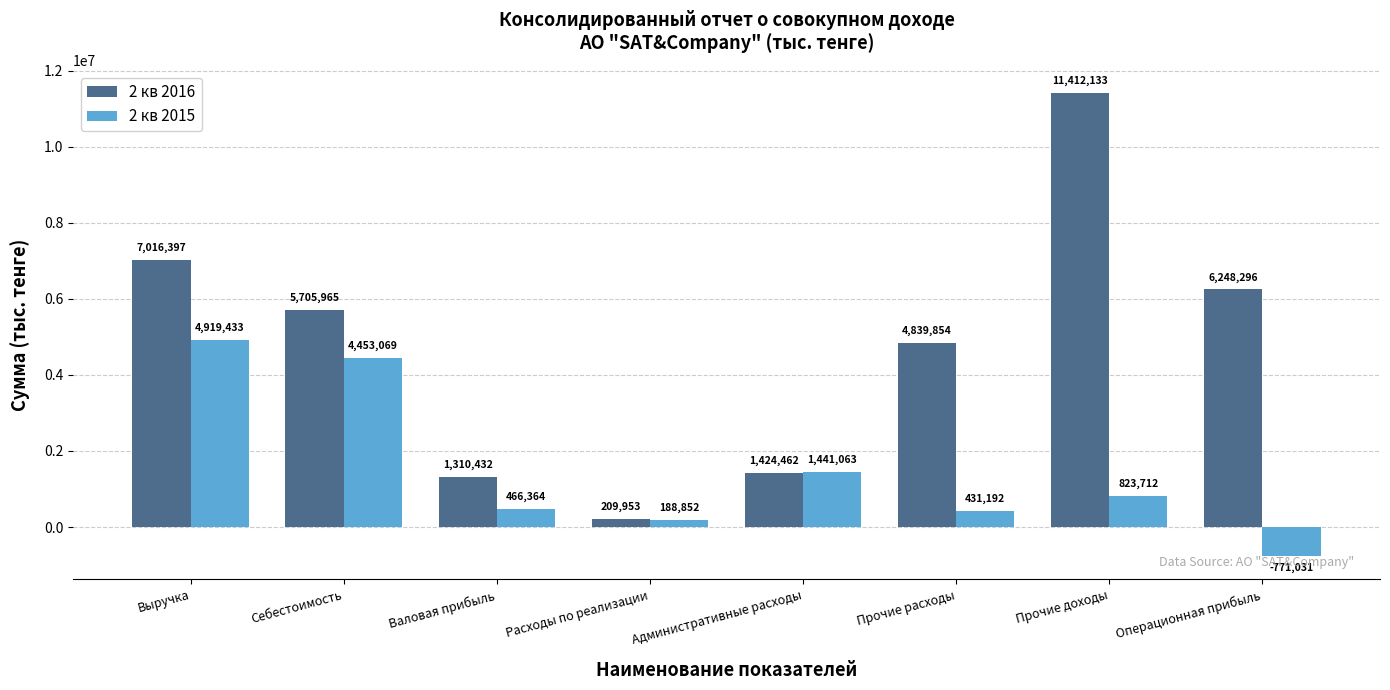

Reading left to right, list all the values displayed in this chart.

2 кв 2016: 7016397	5705965	1310432	209953	1424462	4839854	11412133	6248296
2 кв 2015: 4919433	4453069	466364	188852	1441063	431192	823712	-771031